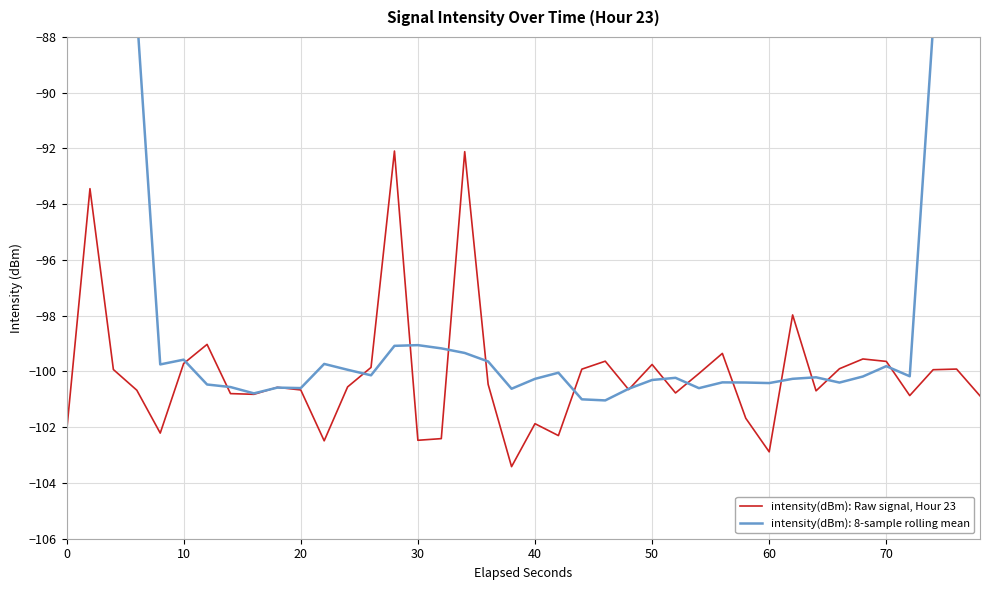

How many points are higher than both their immediate neighbors (excluding endpoints)?

12